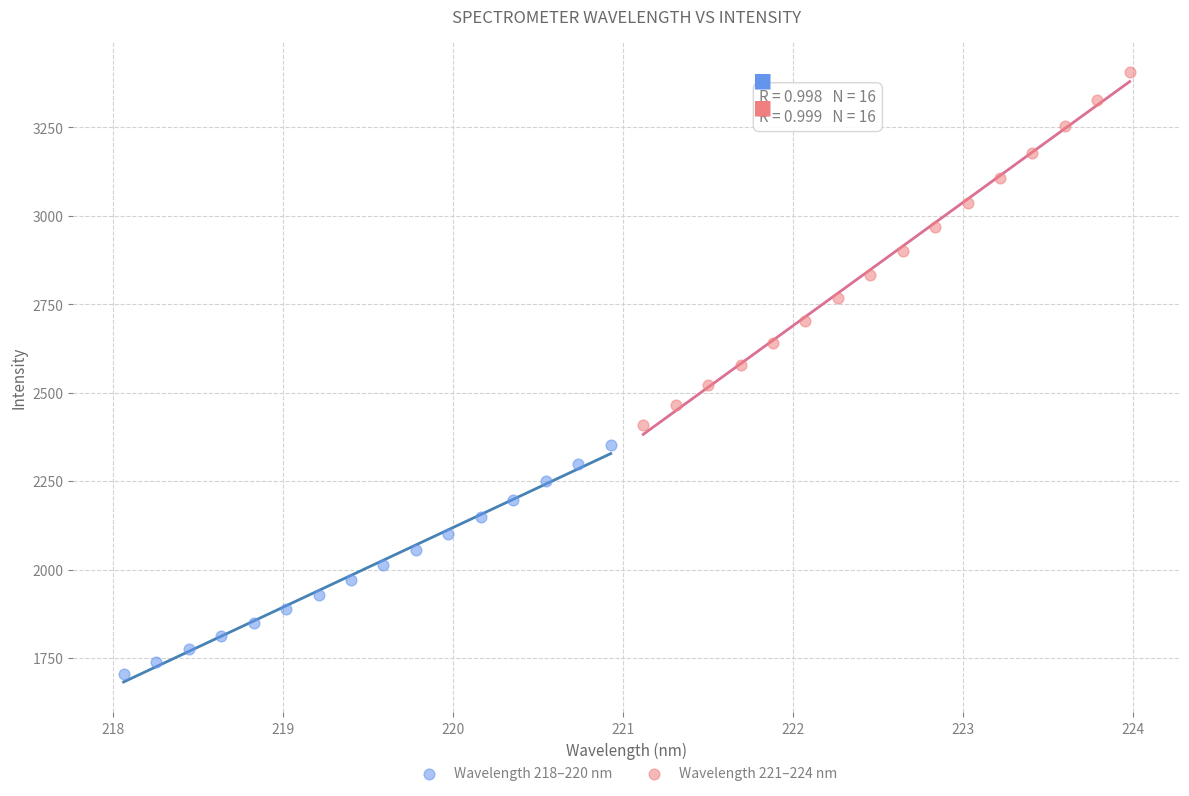

Which series contains the highest Y value?

Wavelength 221–224 nm